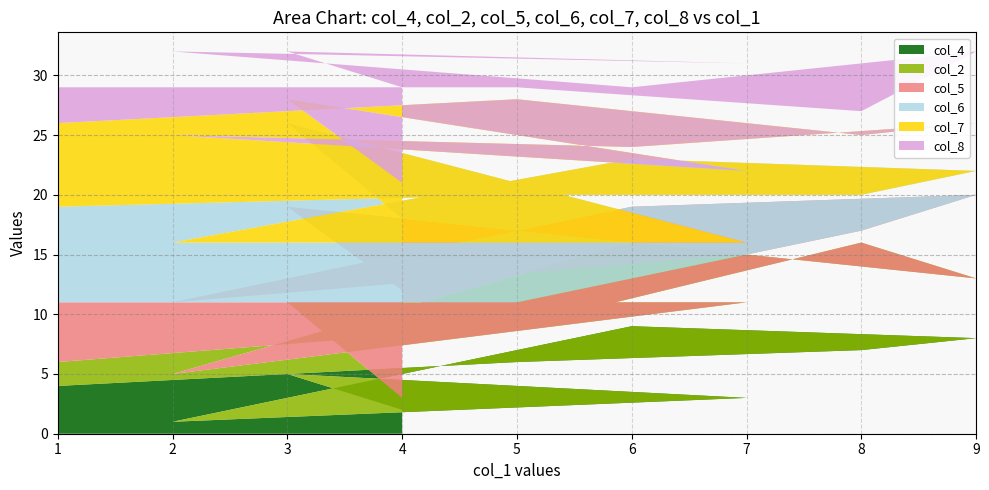

Reading right to left, transcribe all the data shown in this chart.

col_4: 4	6	7	8	9	1	3	5	2
col_2: 2	3	9	5	7	4	8	6	1
col_5: 5	2	1	7	3	6	4	8	9
col_6: 8	9	3	2	4	5	1	7	6
col_7: 7	8	5	4	1	9	6	2	3
col_8: 3	1	2	6	5	7	9	4	8